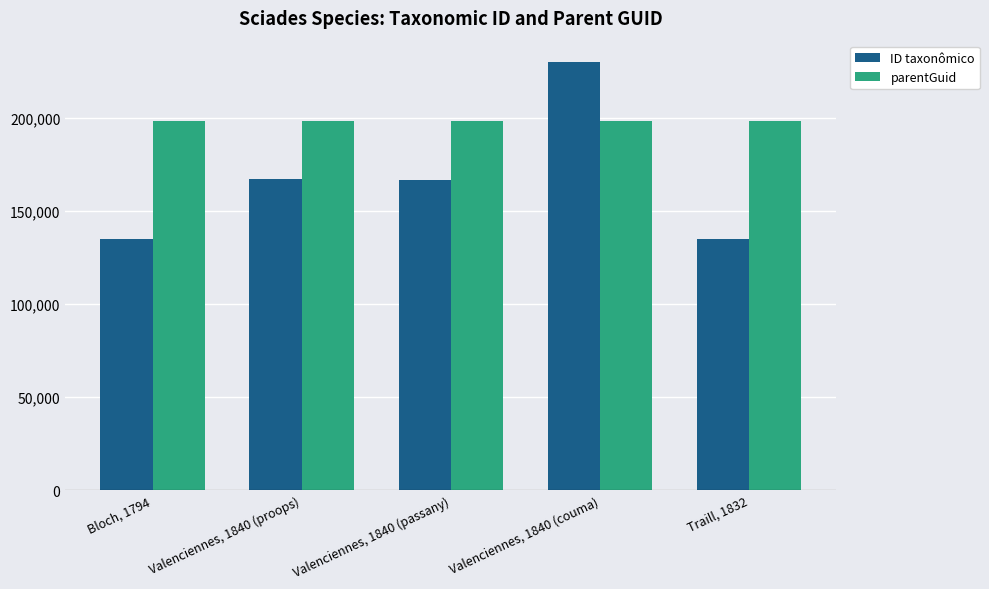

How many categories are shown in the chart?

5